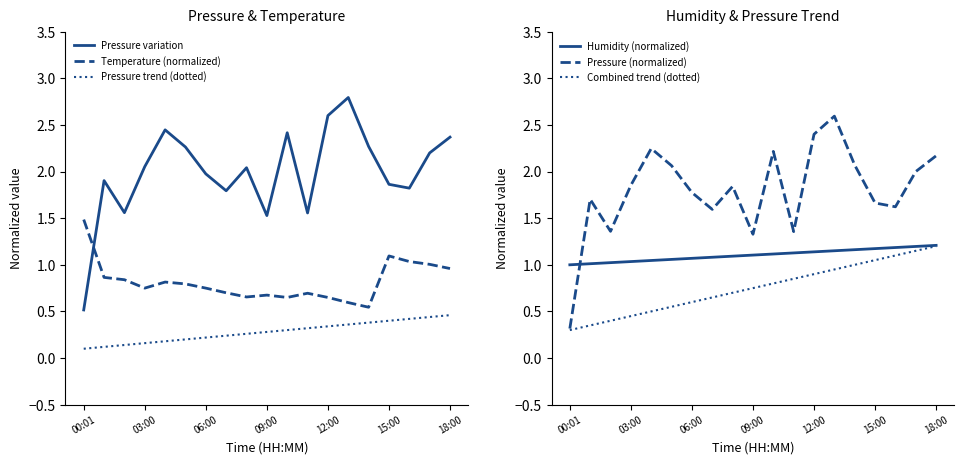

The Pressure trend (dotted) series shows 0.3 at 09:00. True or false?

True